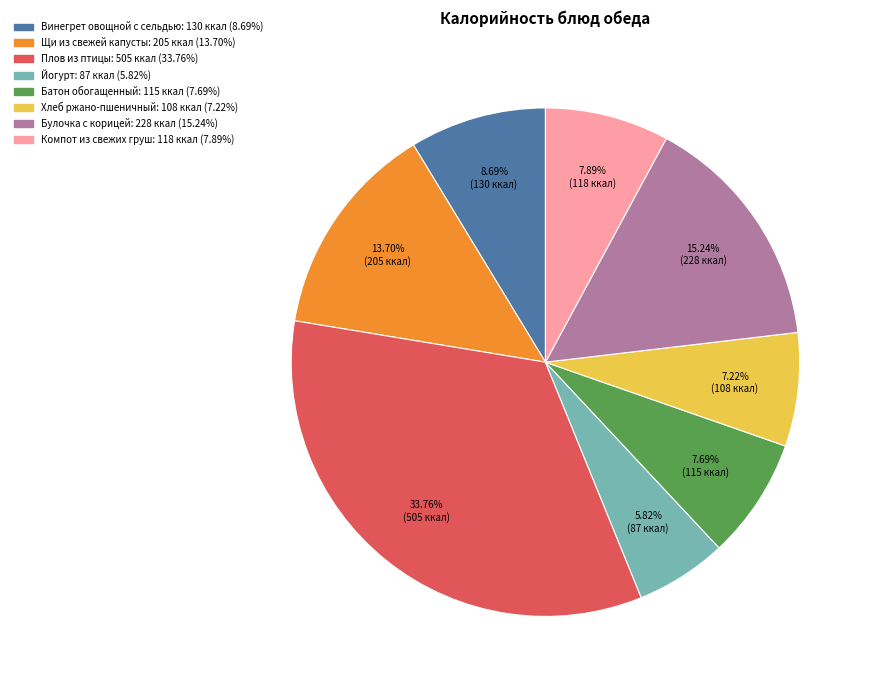

To the nearest percent, what portion does Компот из свежих груш represent?

8%